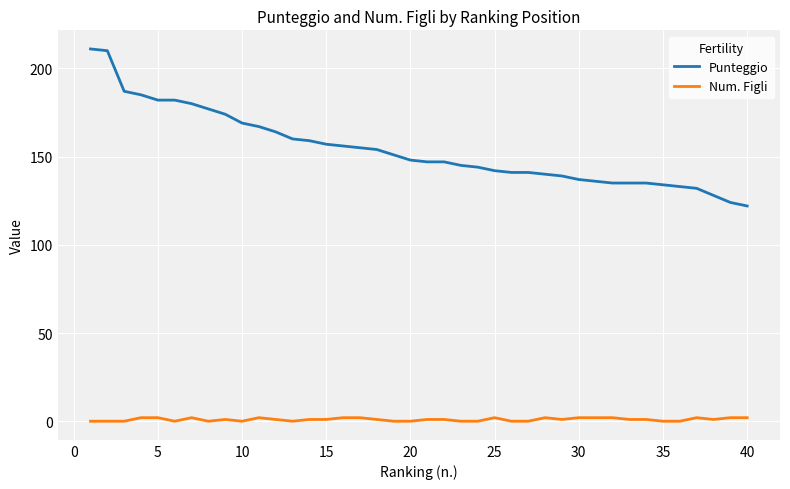

What is the average value of the Punteggio series?

154